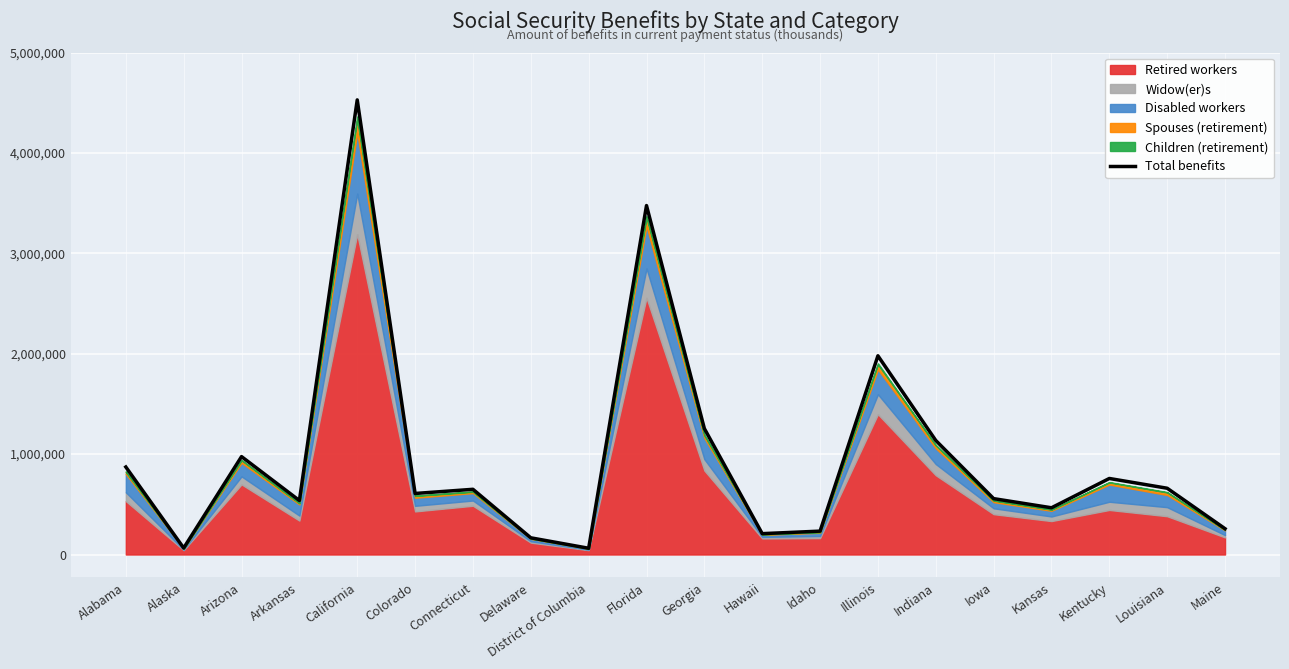

Where is the data nearest to the value 2295806?

Illinois